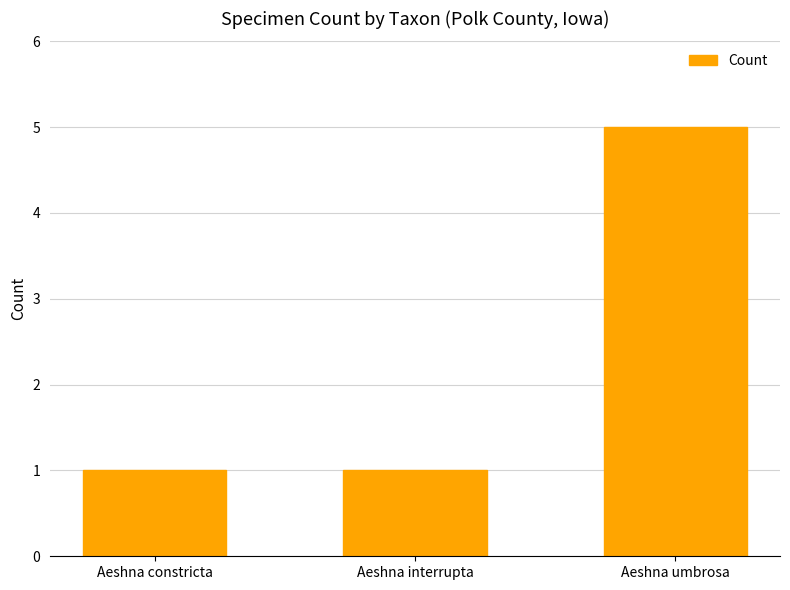

What position from the left is Aeshna umbrosa?

3